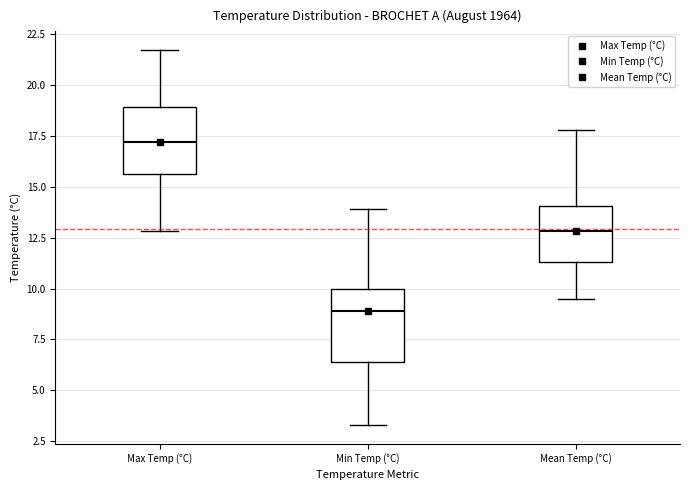

Reading left to right, read every box against the y-axis: the position of its median line, the range the box covers, and the ends of its whiskers. The values are not printed on the chart, so give them approximately, as read against the axis.

Max Temp (°C): median 17.0, box 15.5 to 19.0, whiskers 13.0 to 21.5
Min Temp (°C): median 9.0, box 6.5 to 10.0, whiskers 3.5 to 14.0
Mean Temp (°C): median 13.0, box 11.5 to 14.0, whiskers 9.5 to 18.0